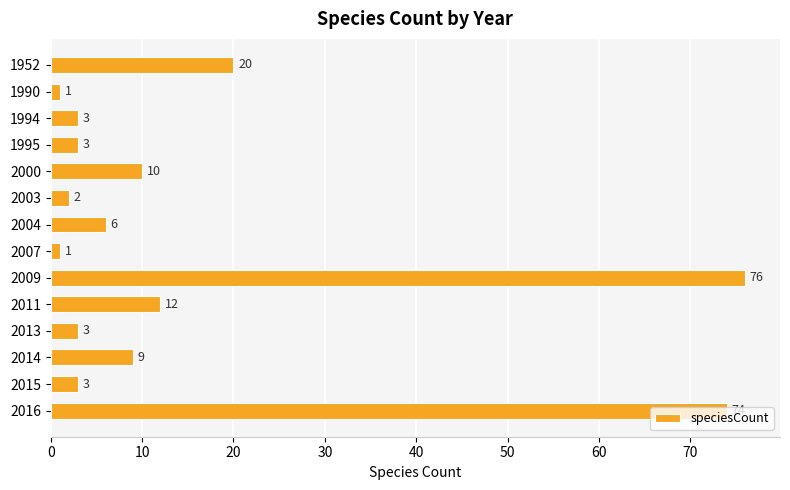

What is the difference between the maximum and second lowest values?

75